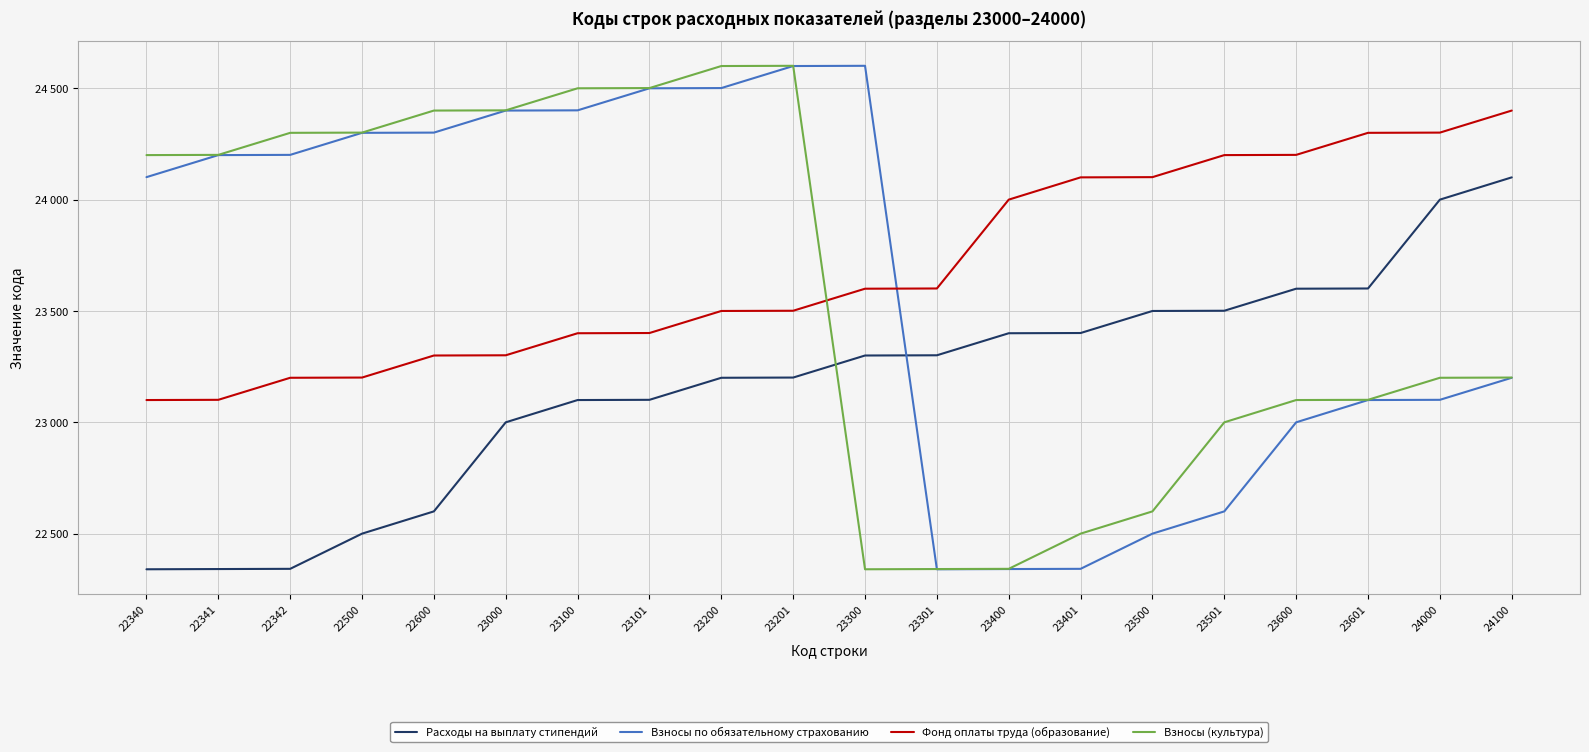

What is the lowest value of the Фонд оплаты труда (образование) series?

23100